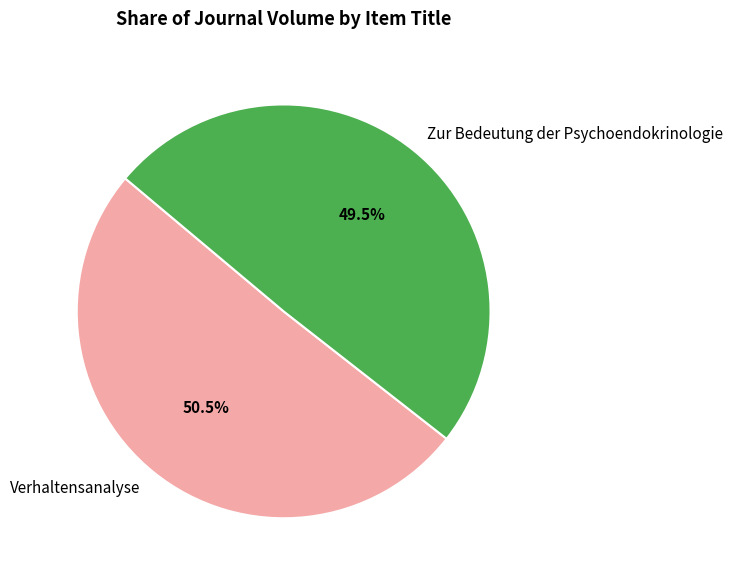

Is there a majority slice in this chart?

Yes